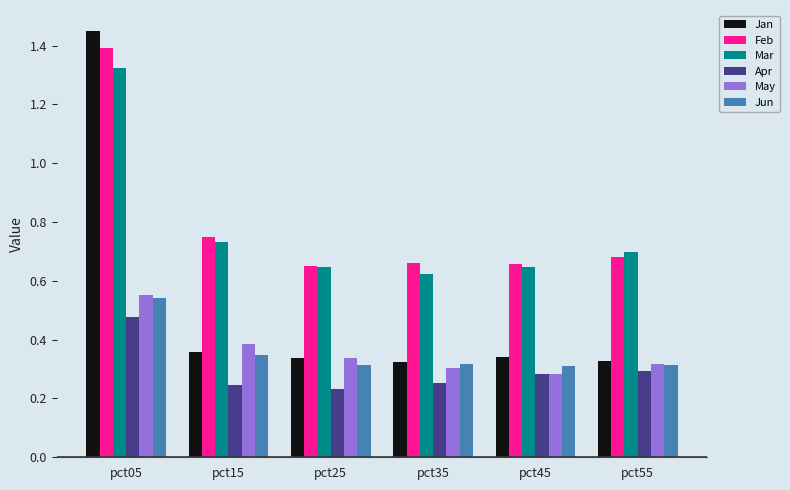

Which label corresponds to the largest value in the chart?

pct05